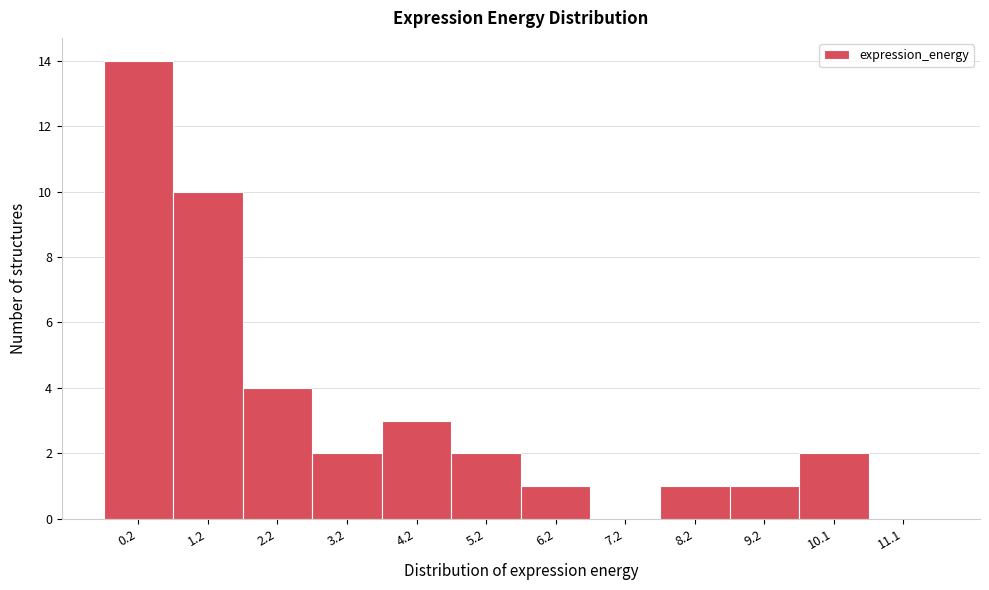

Reading right to left, extract all data points from this chart.

11.1=0	10.1=2	9.2=1	8.2=1	7.2=0	6.2=1	5.2=2	4.2=3	3.2=2	2.2=4	1.2=10	0.2=14